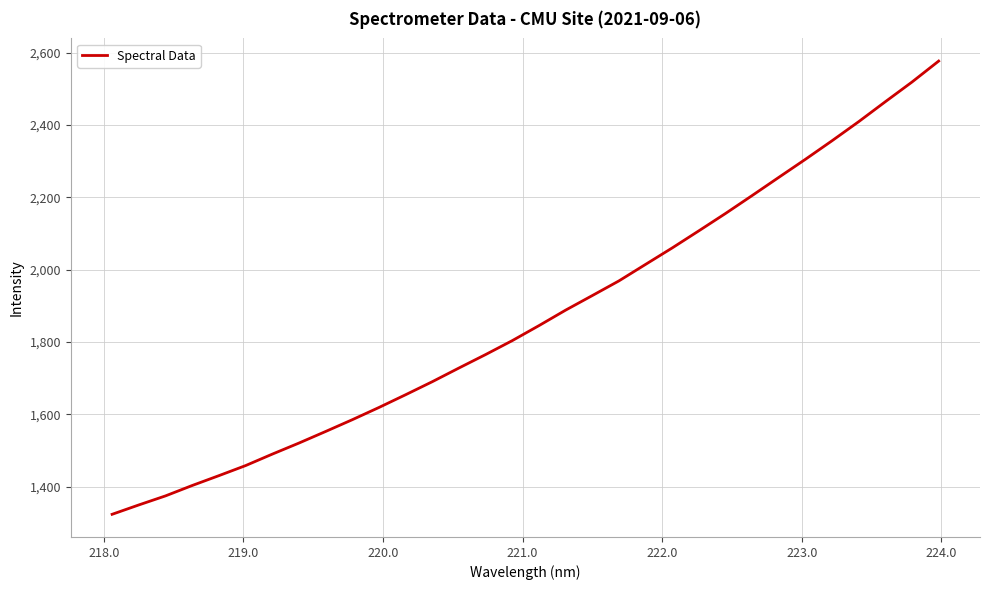

What is the difference between the maximum and minimum values?

1252.7